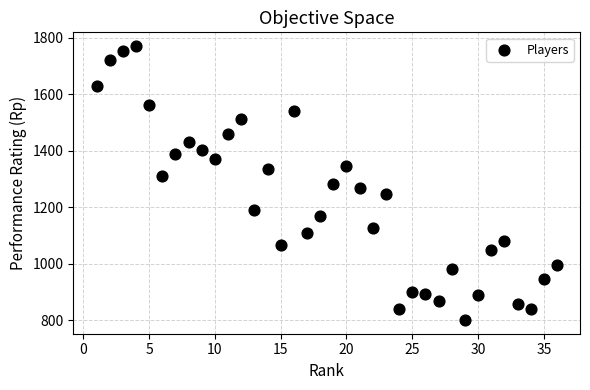

What is the range of Y values (max minus min)?

970